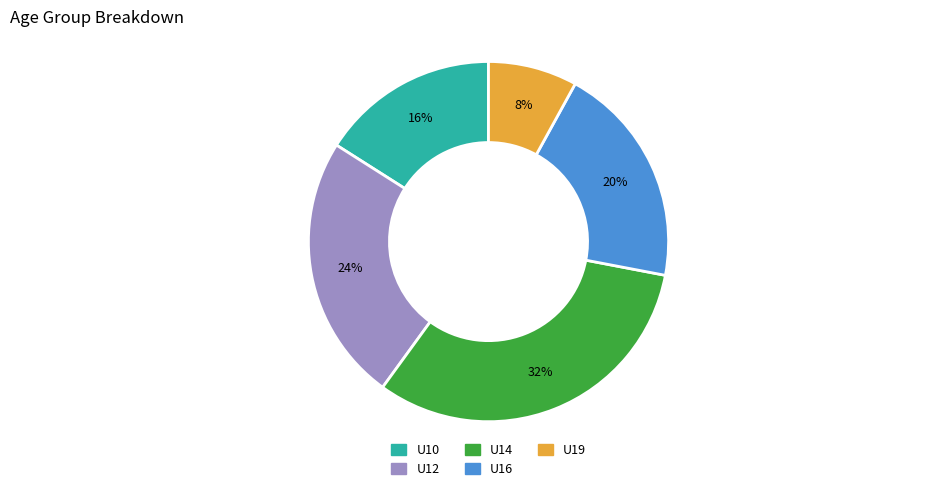

Do U16 and U12 together represent more than half of the pie?

No